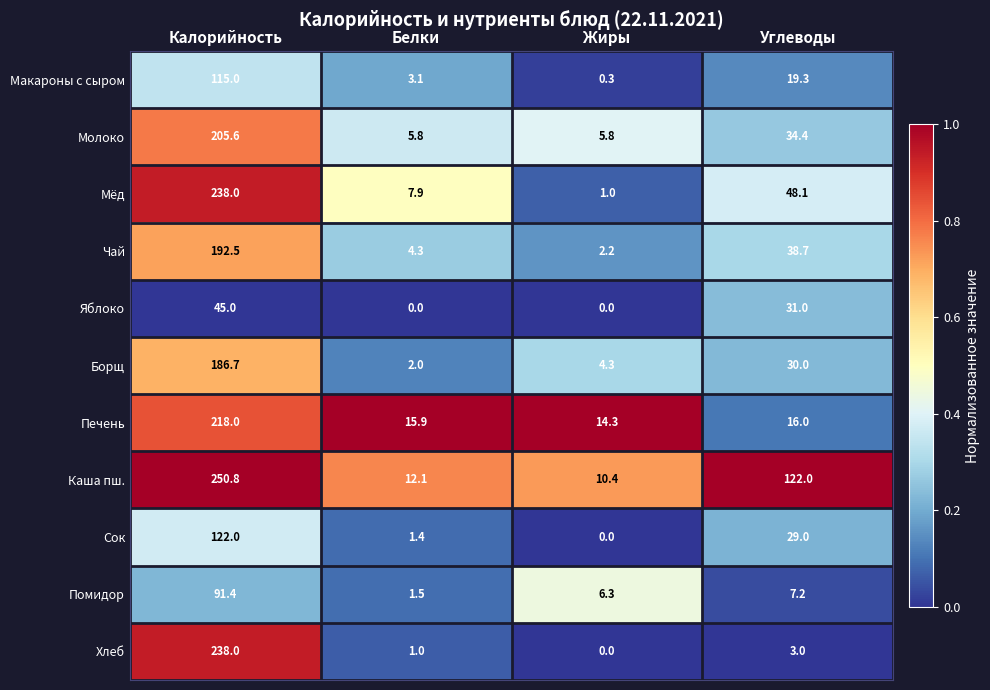

Is it true that Помидор equals 1.5 at Белки?

True